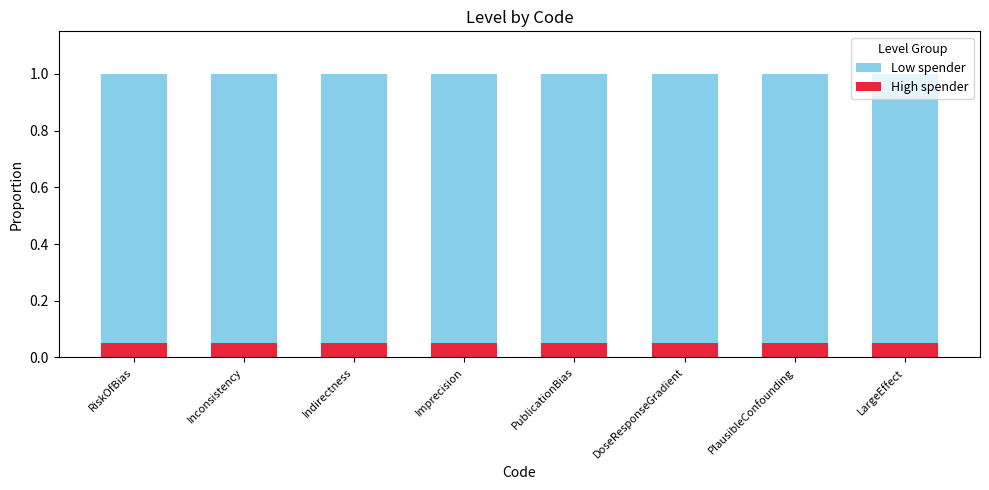

What is the total value across all series at PlausibleConfounding?

1.0